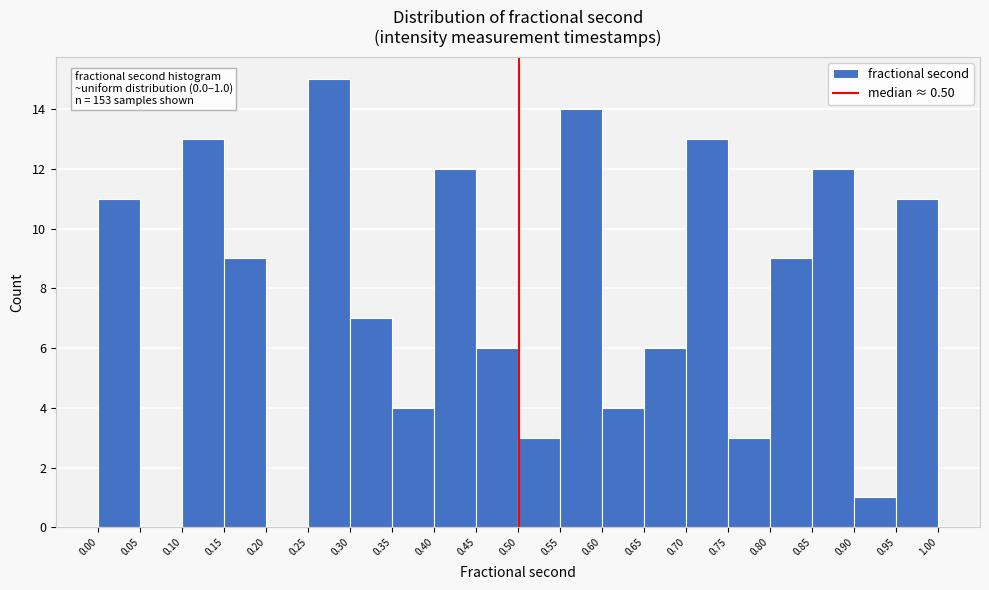

Which range on the x-axis has the tallest bar?

0.25 to 0.30